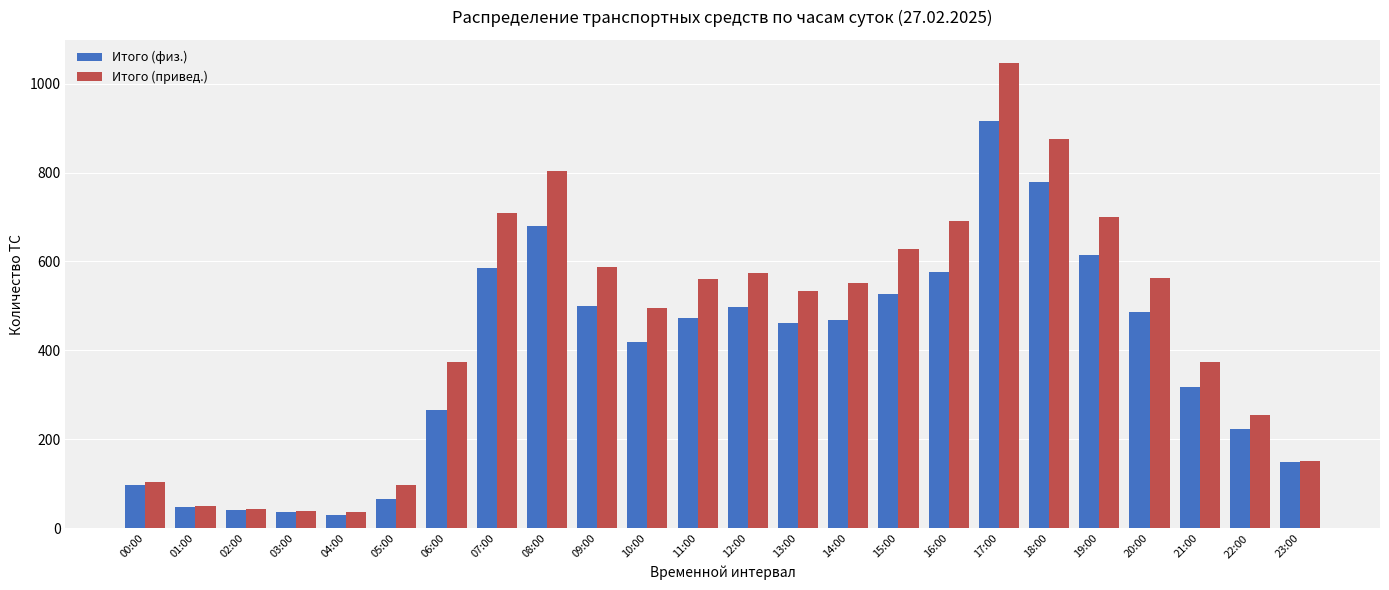

What is the total value across all series at 07:00?

1293